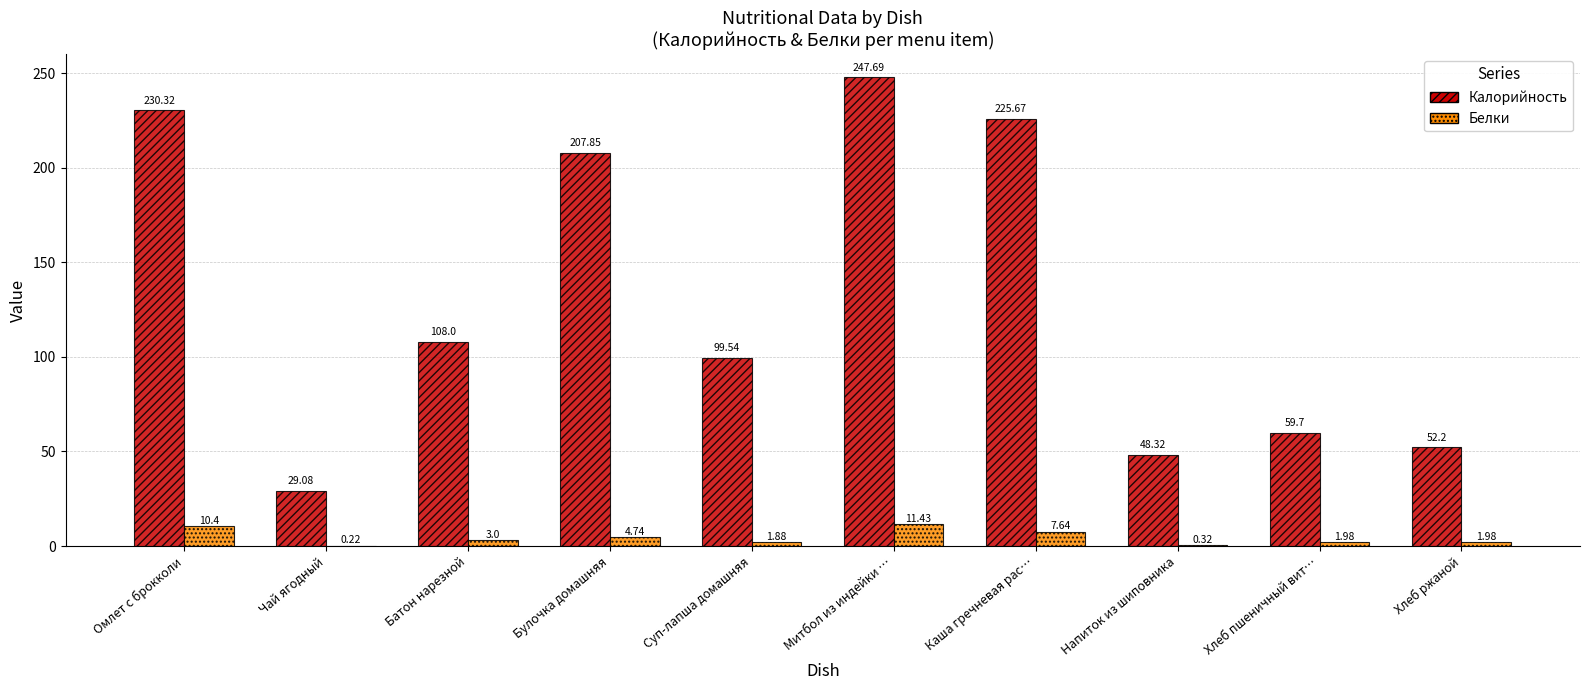

Where is Калорийность nearest to the value 138?

Батон нарезной